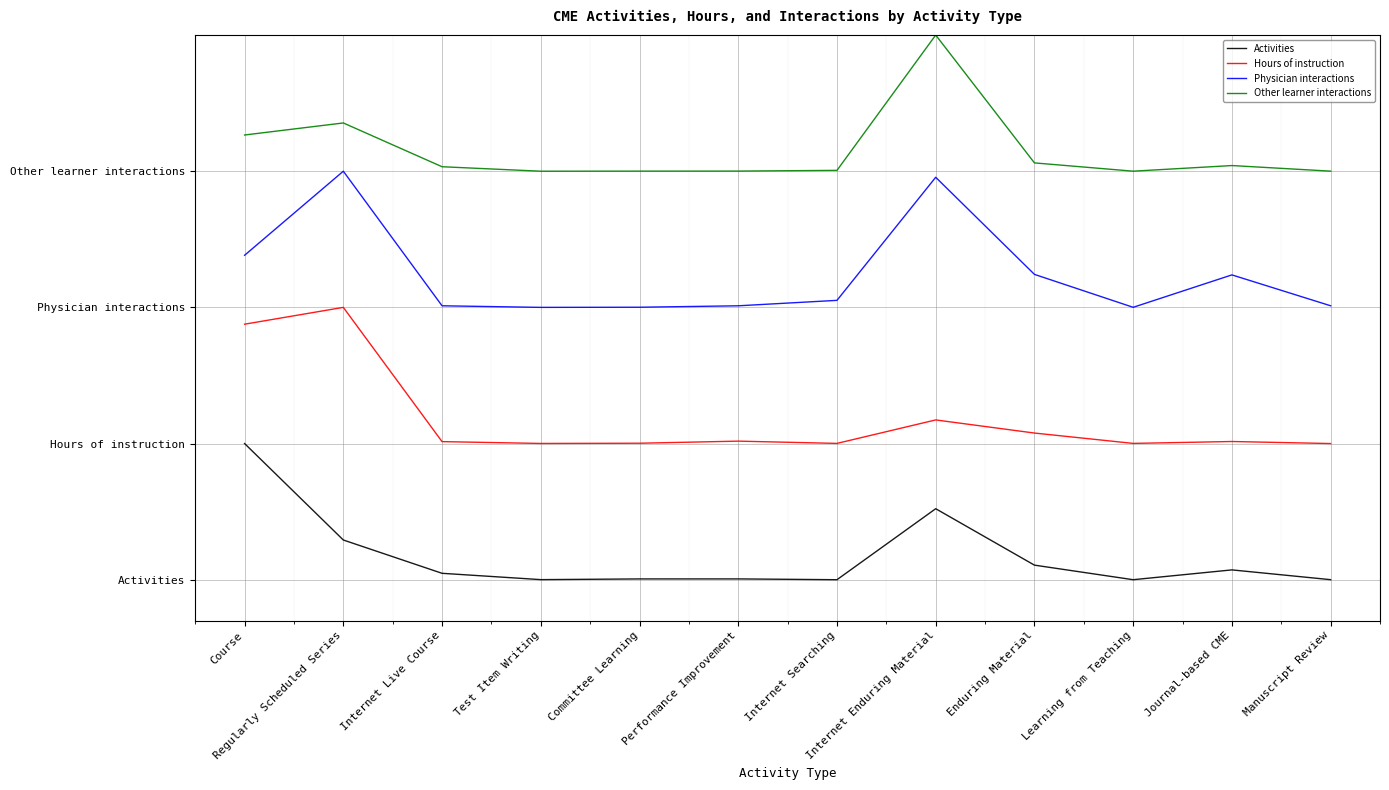

What is the approximate value of Hours of instruction at Test Item Writing?

1.0